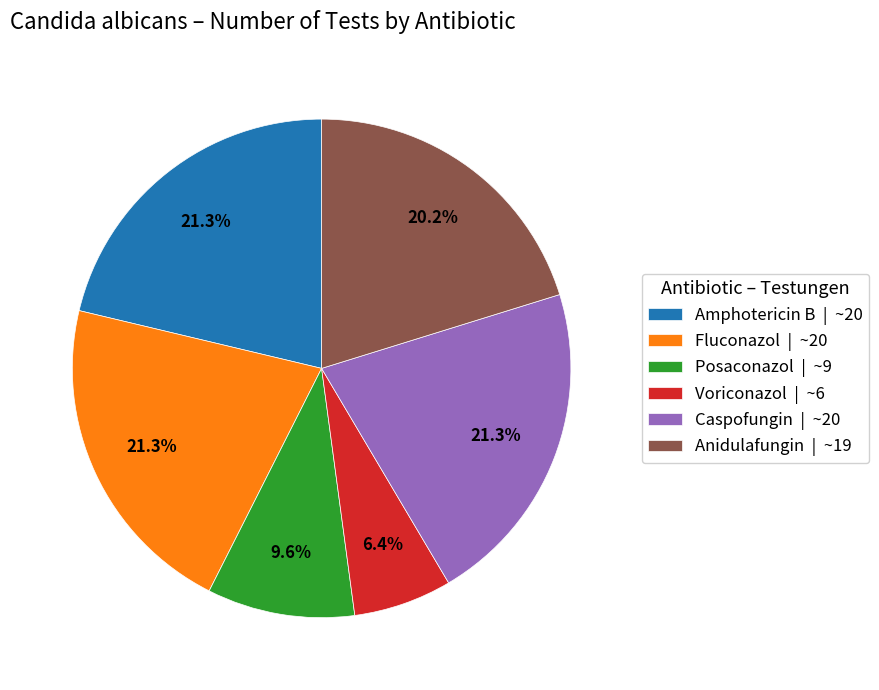

What portion of the pie excludes Caspofungin?

78.7%